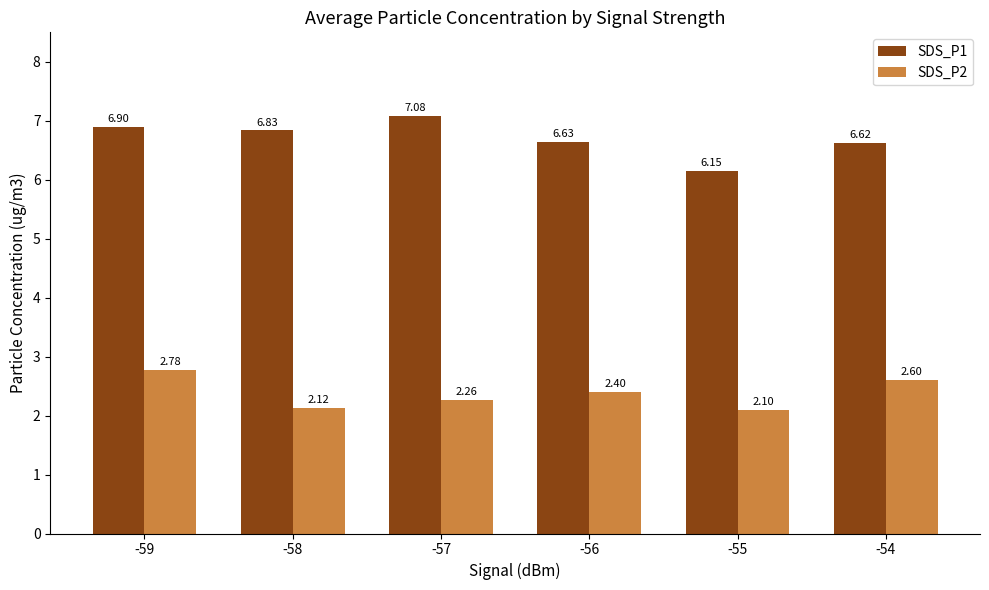

What is the difference between the SDS_P1 values at -57 and -55?

0.9